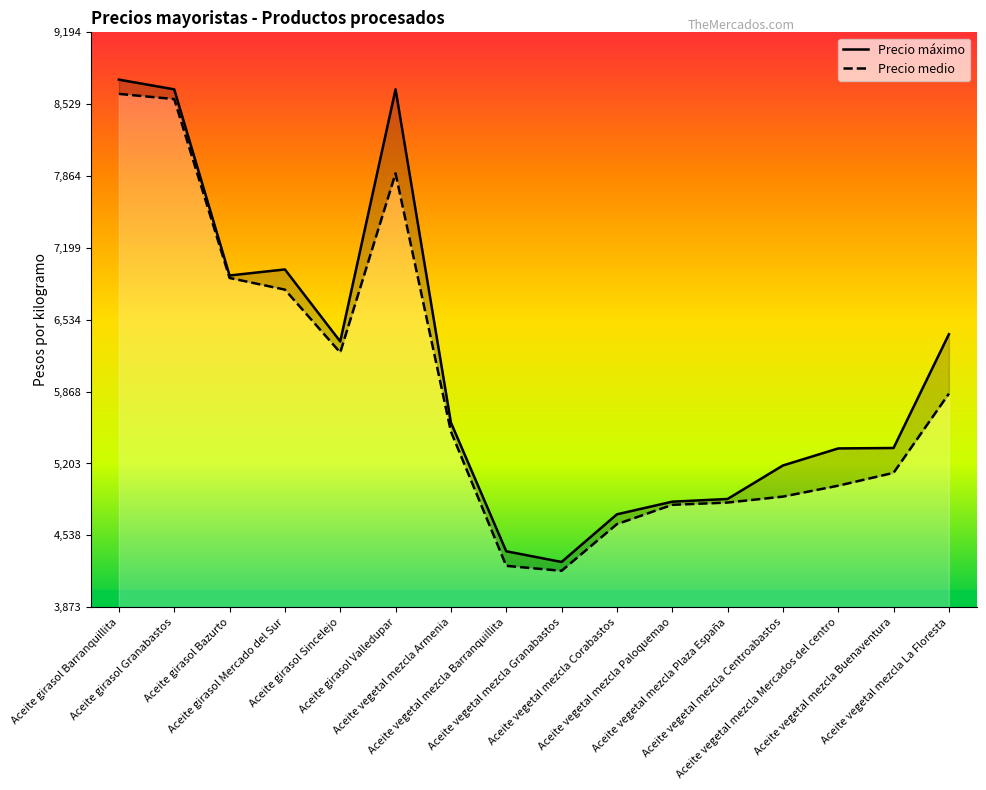

True or false: Precio máximo and Precio medio cross at least once.

False